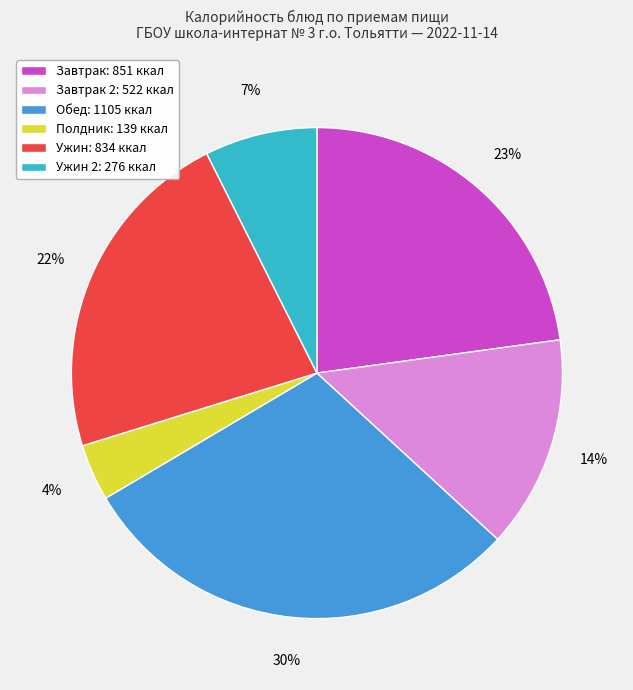

To the nearest percent, what is the average slice percentage?

17%